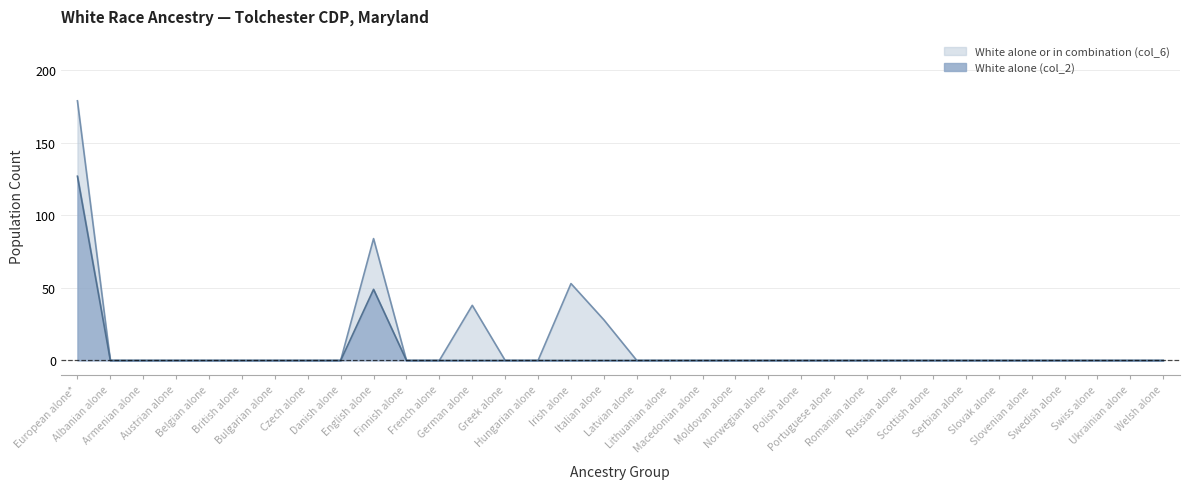

What is the difference between the maximum and minimum values in the White alone (col_2) series?

127